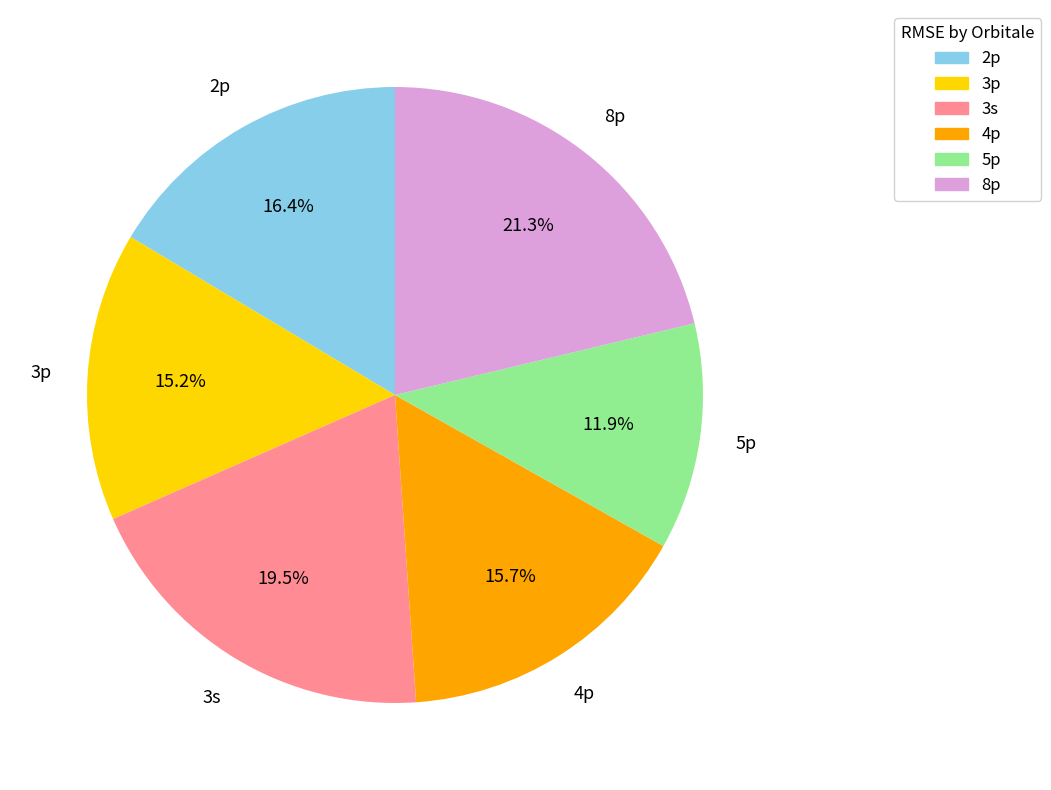

Is 8p the majority of the pie?

No